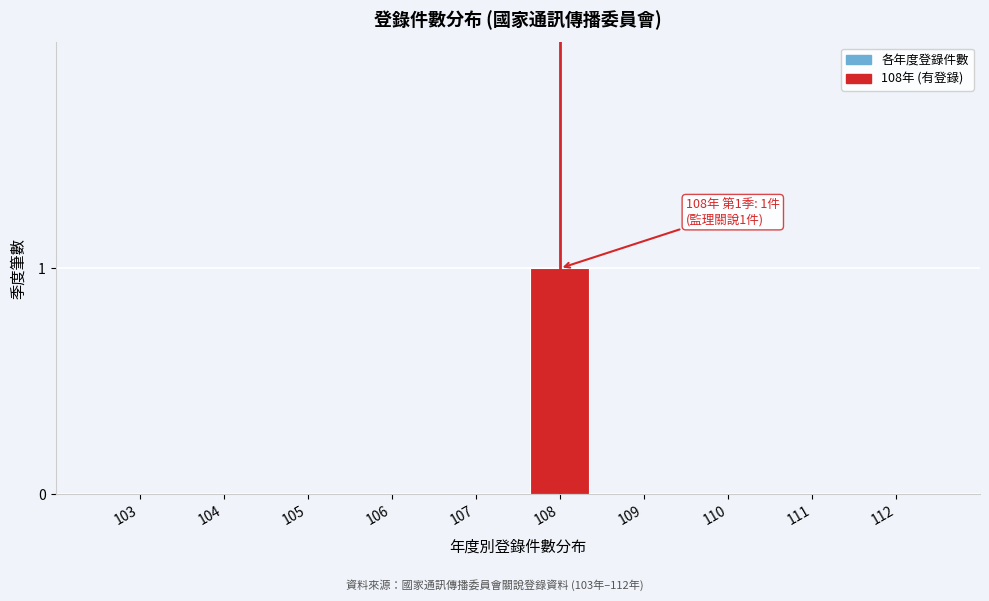

Reading left to right, extract all data points from this chart.

103=0	104=0	105=0	106=0	107=0	108=1	109=0	110=0	111=0	112=0